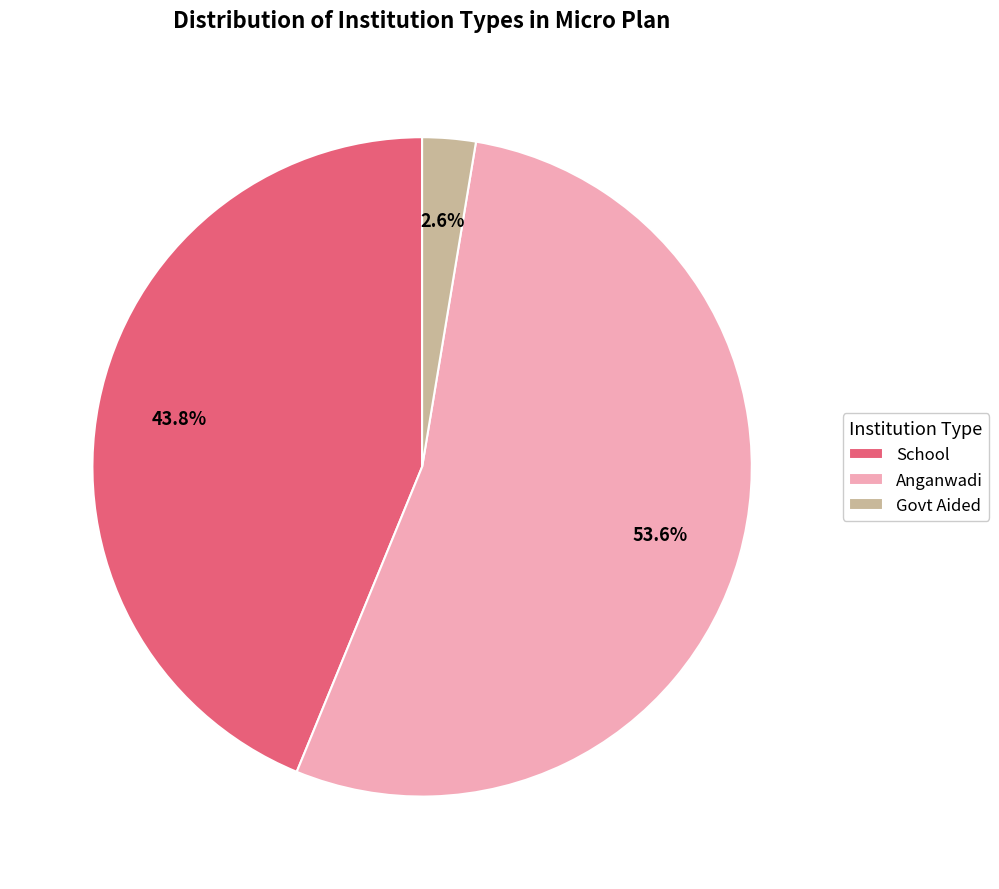

Is it true that Anganwadi is 45% of the pie?

False